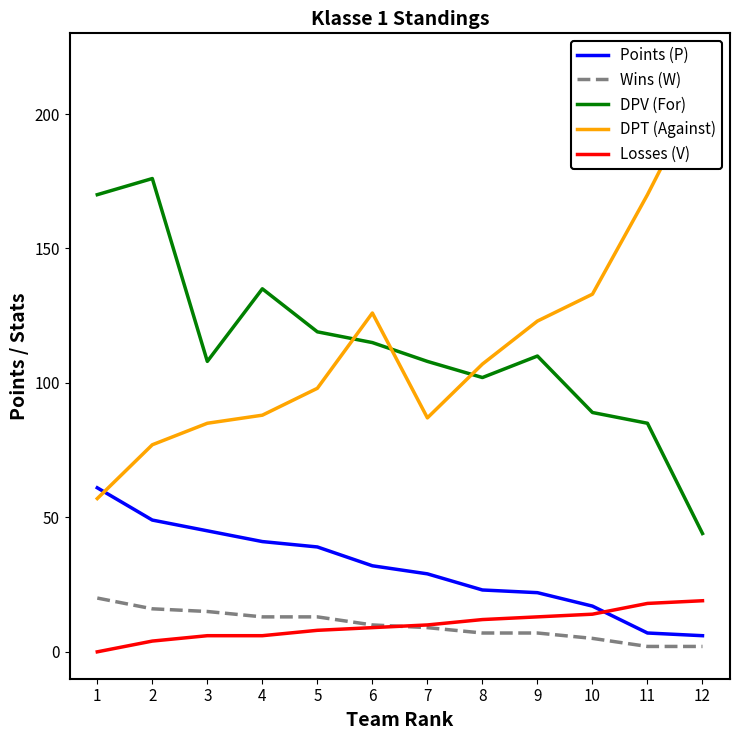

Reading left to right, list all the values displayed in this chart.

Points (P): 61	49	45	41	39	32	29	23	22	17	7	6
Wins (W): 20	16	15	13	13	10	9	7	7	5	2	2
DPV (For): 170	176	108	135	119	115	108	102	110	89	85	44
DPT (Against): 57	77	85	88	98	126	87	107	123	133	170	210
Losses (V): 0	4	6	6	8	9	10	12	13	14	18	19